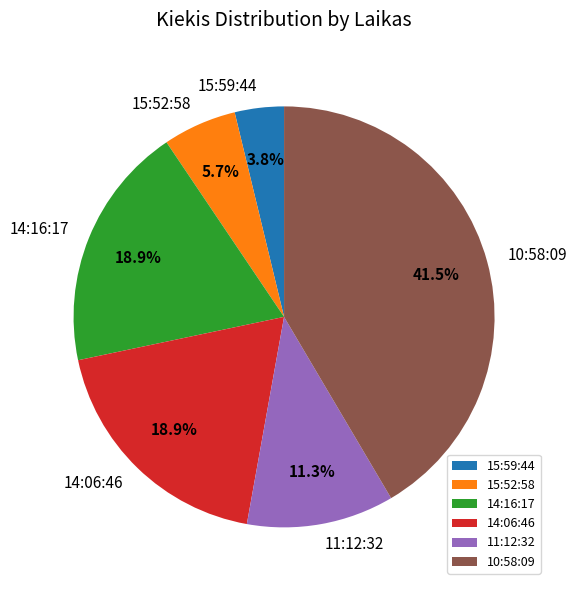

Is the sum of 14:16:17 and 15:59:44 greater than half?

No